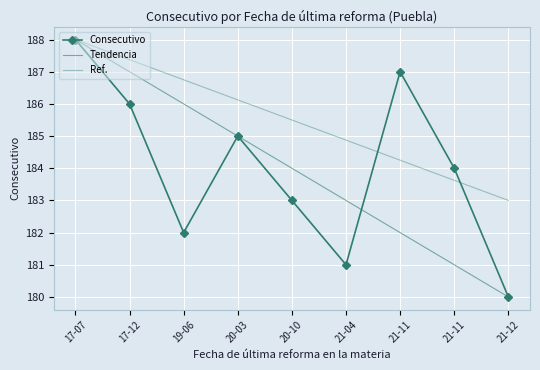

How many data points in Consecutivo are less than 184?

4